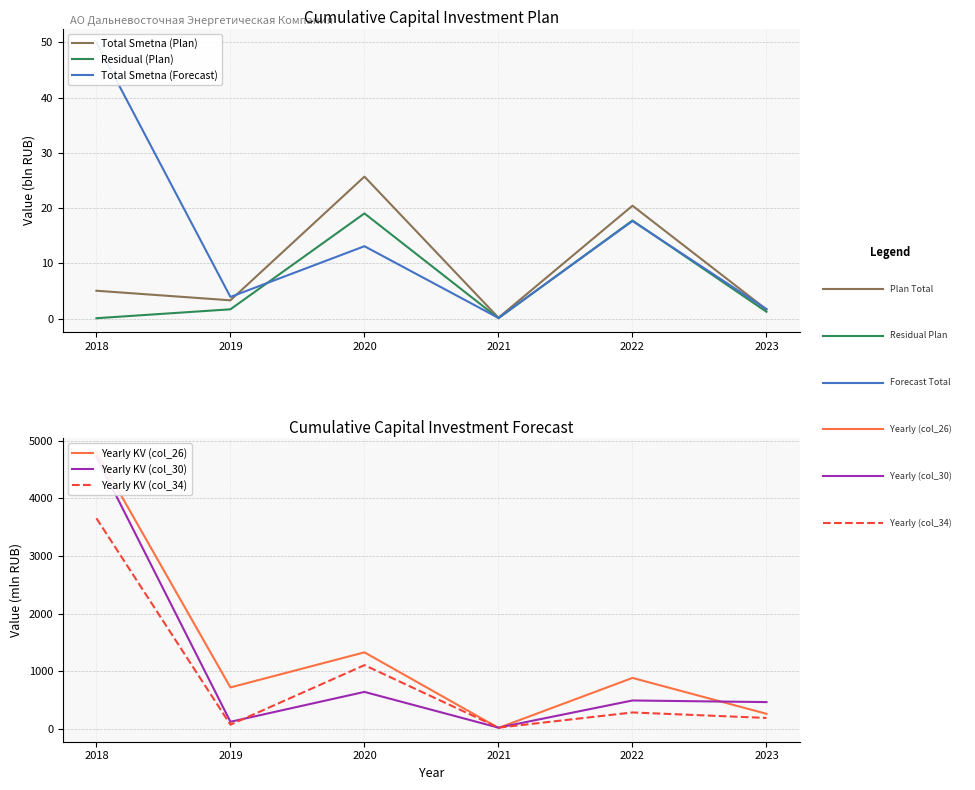

True or false: Total Smetna (Forecast) and Yearly KV (col_34) intersect in this chart.

False